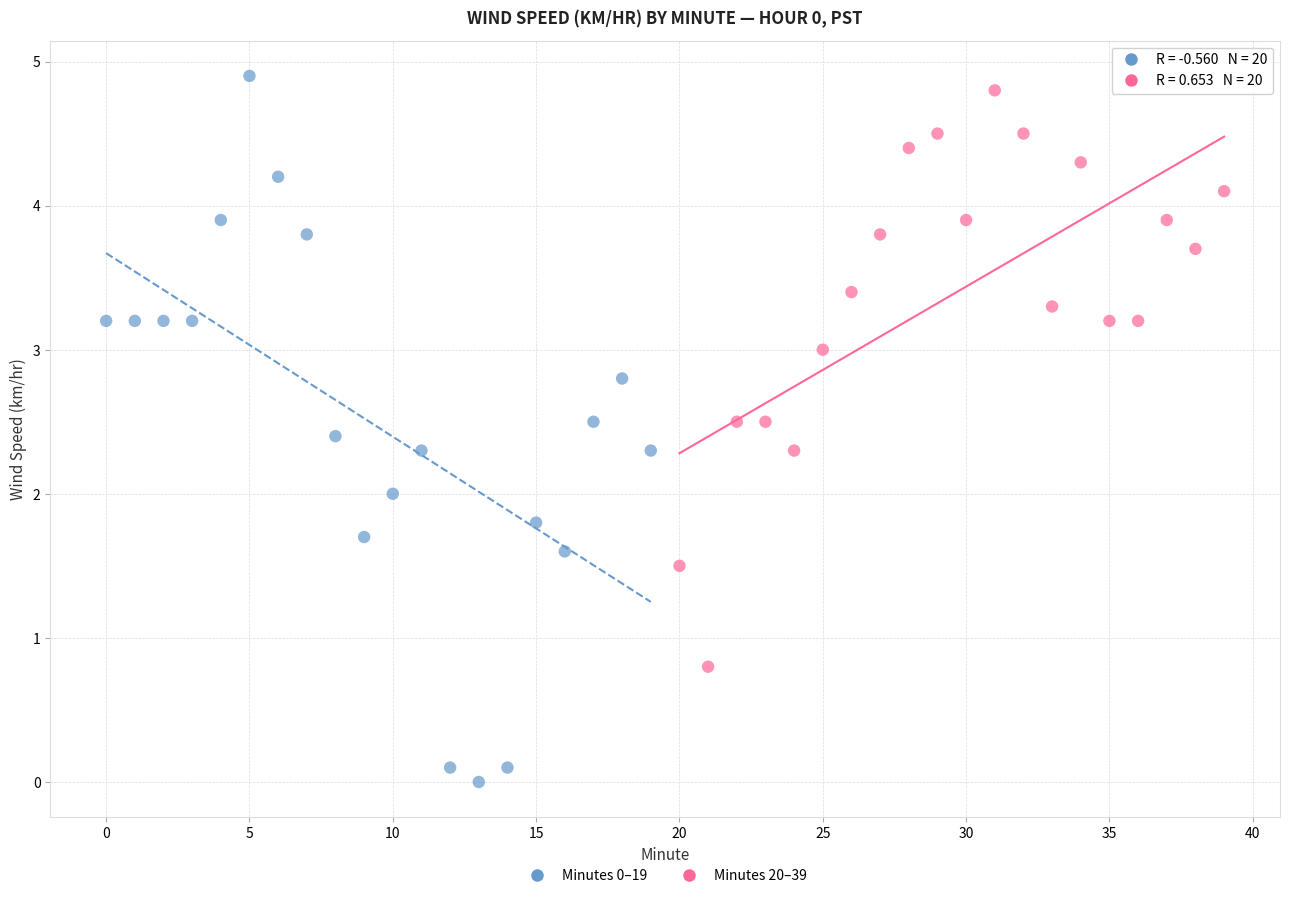

Which series has the widest spread of Y values?

Minutes 0–19